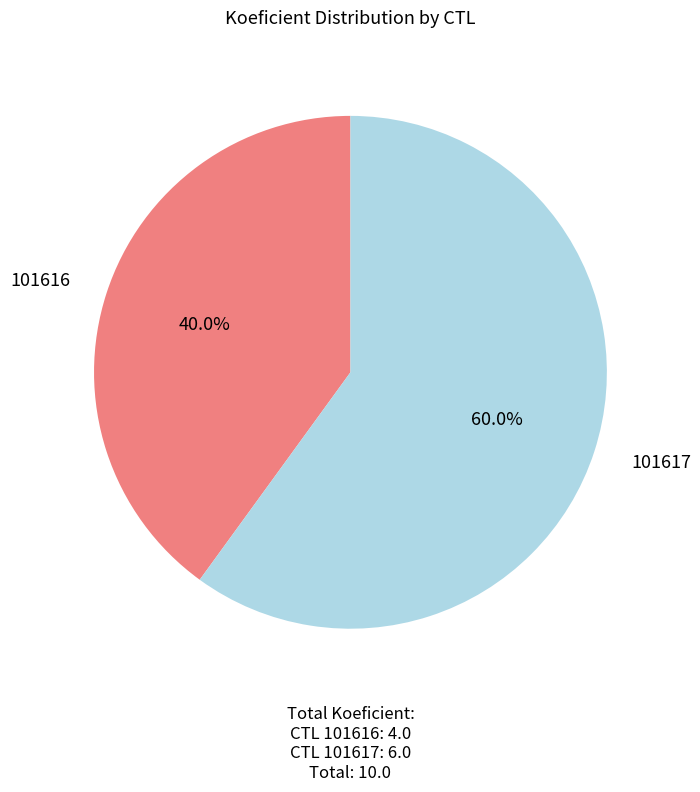

Combined, what portion of the pie is 101616 and 101617?

100.0%